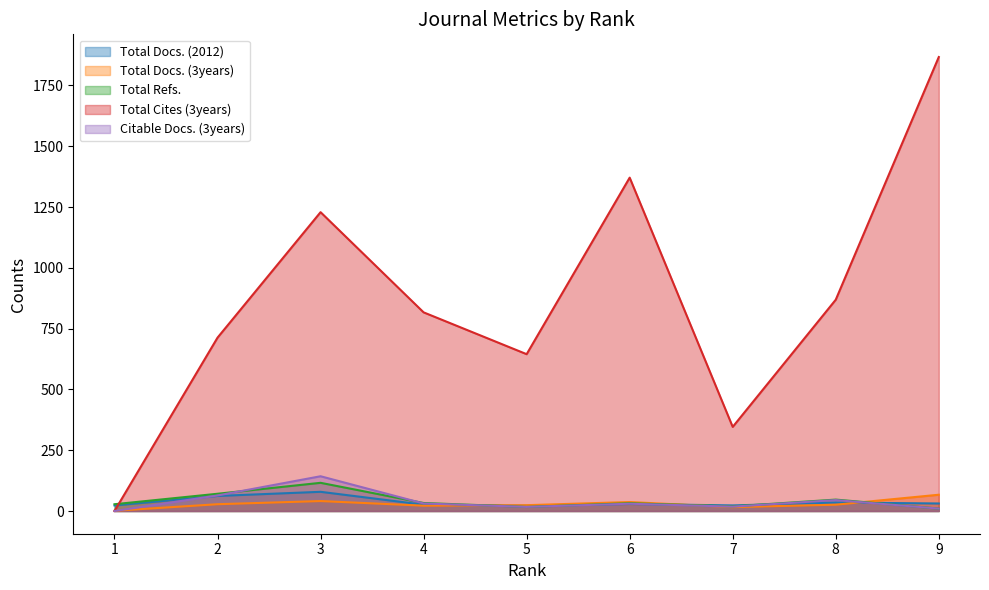

Which has a higher value, 6 or 7?

6